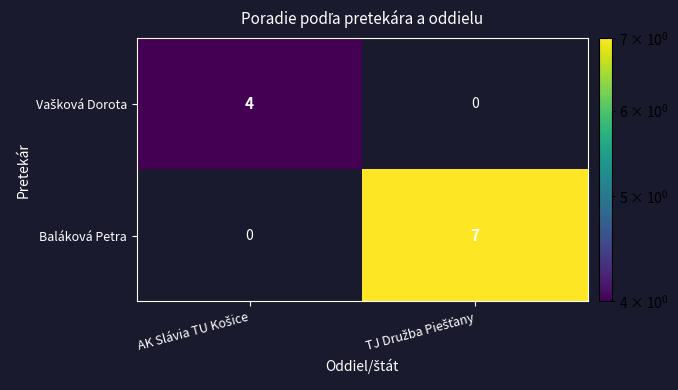

Count the number of categories in the chart.

2